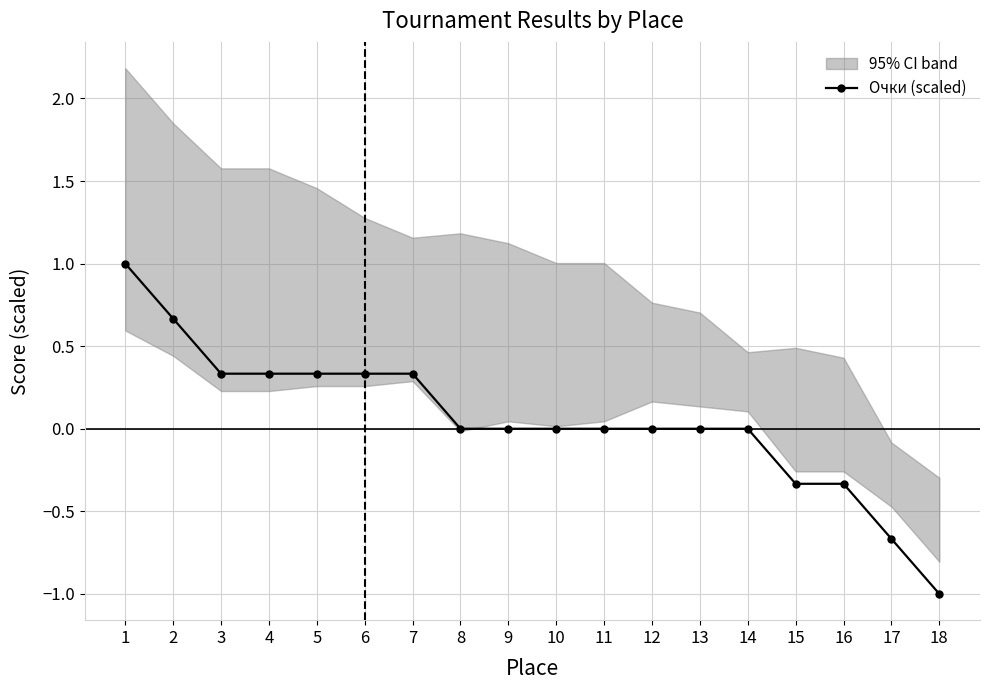

Read the value at 2.

0.7